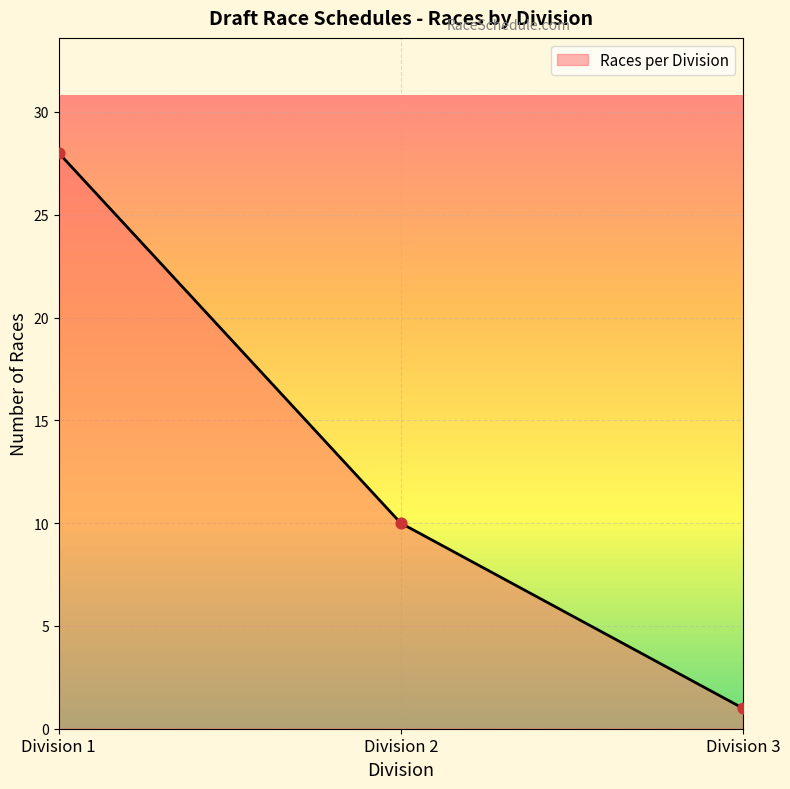

What is the change in value from Division 1 to Division 3?

-27